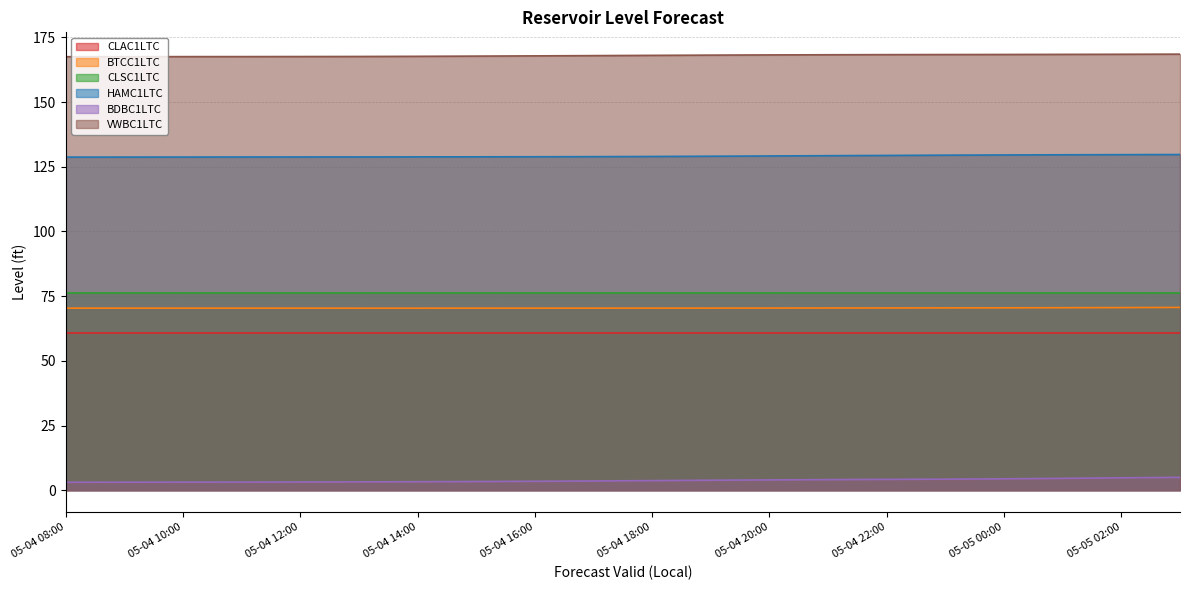

Which series changed the most between 05-04 10:00 and 05-04 19:00?

BDBC1LTC